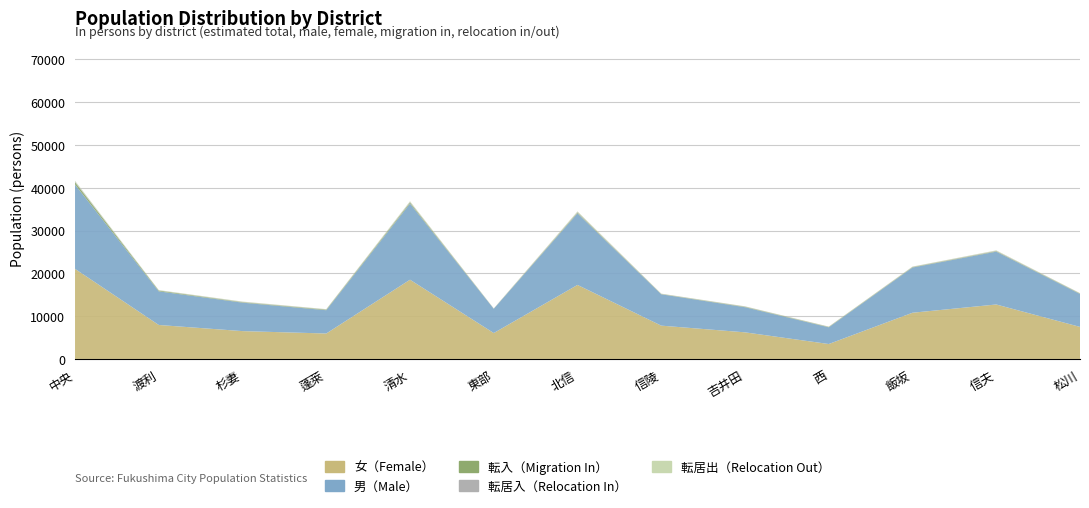

Reading left to right, list all the values displayed in this chart.

推計人口総数（人）: 40758	15798	13155	11387	36289	11721	34017	15107	12088	7389	21363	25075	15181
男（人）: 19709	7861	6650	5442	17773	5668	16718	7324	5870	3901	10564	12348	7693
女（人）: 21049	7937	6505	5945	18516	6053	17299	7783	6218	3488	10799	12727	7488
転入（人）: 555	177	109	134	261	31	172	64	101	88	99	111	102
転居入（人）: 156	49	69	57	146	30	145	50	66	45	67	101	57
転居出（人）: 170	71	75	62	155	24	151	44	49	44	60	89	48